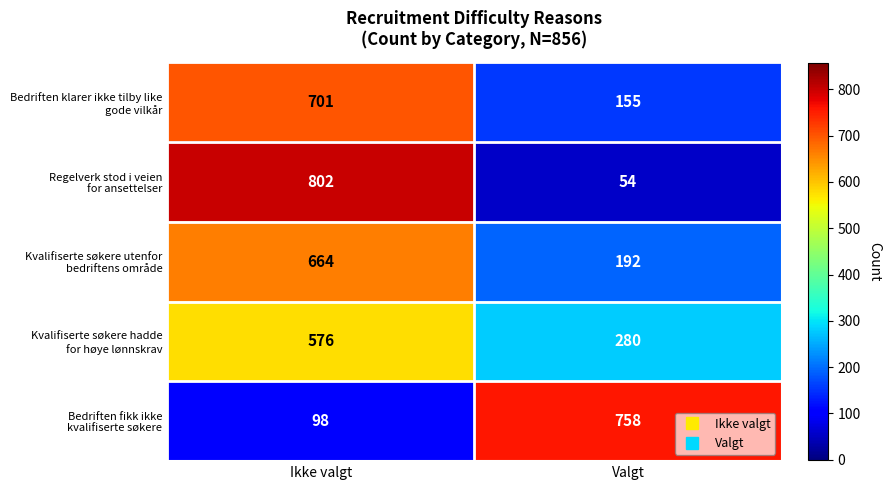

What is the greatest value displayed?

802